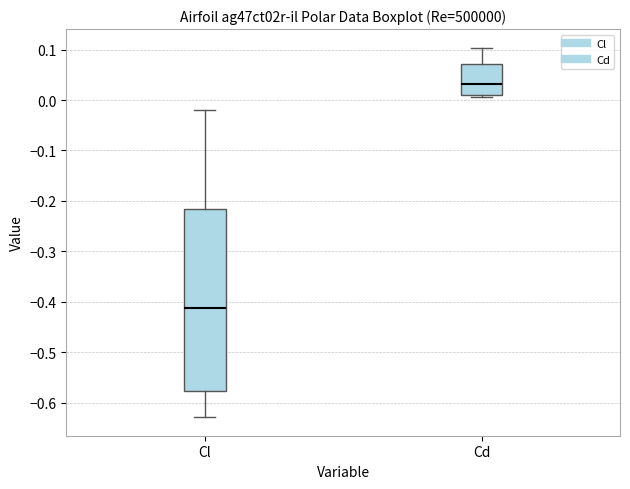

Reading left to right, transcribe this box plot: for each box, give where its median line is, the range the box spans, and where its two whiskers end, as read against the y-axis. The values are not printed on the chart, so give them approximately, as read against the axis.

Cl: median -0.41, box -0.58 to -0.22, whiskers -0.63 to -0.02
Cd: median 0.03, box 0.01 to 0.07, whiskers 0.01 (just below the box's lower edge) to 0.10